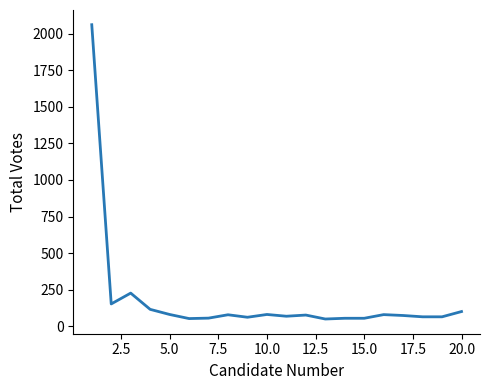

What is the difference between the maximum and minimum values?

2011